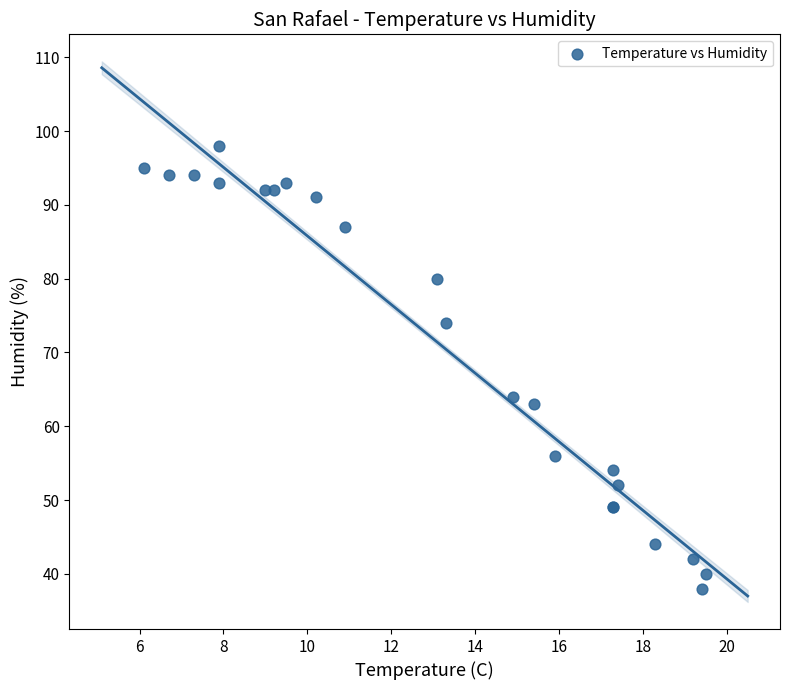

What Y value in the scatter plot is closest to 68?

64